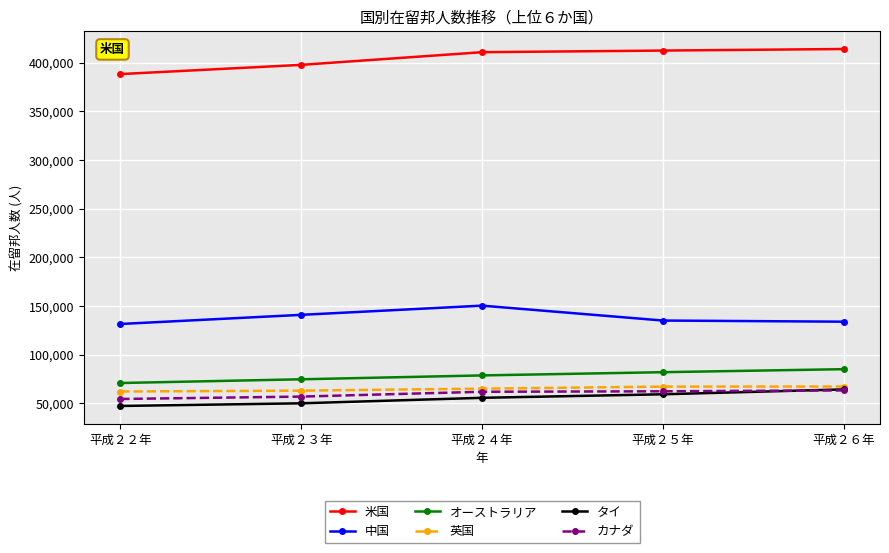

What is the minimum value for カナダ?

54436